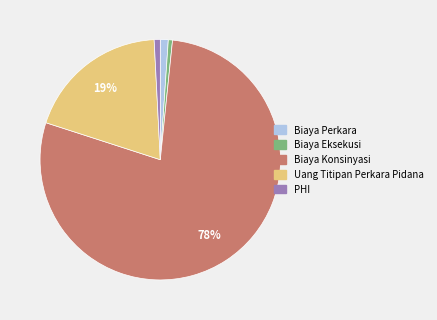

Is the sum of Biaya Konsinyasi and Biaya Perkara greater than half?

Yes